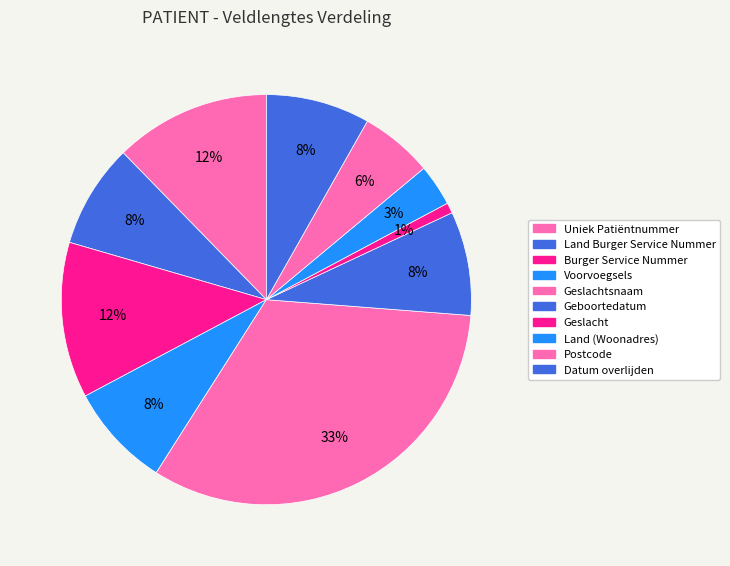

Count the number of slices in the pie.

10